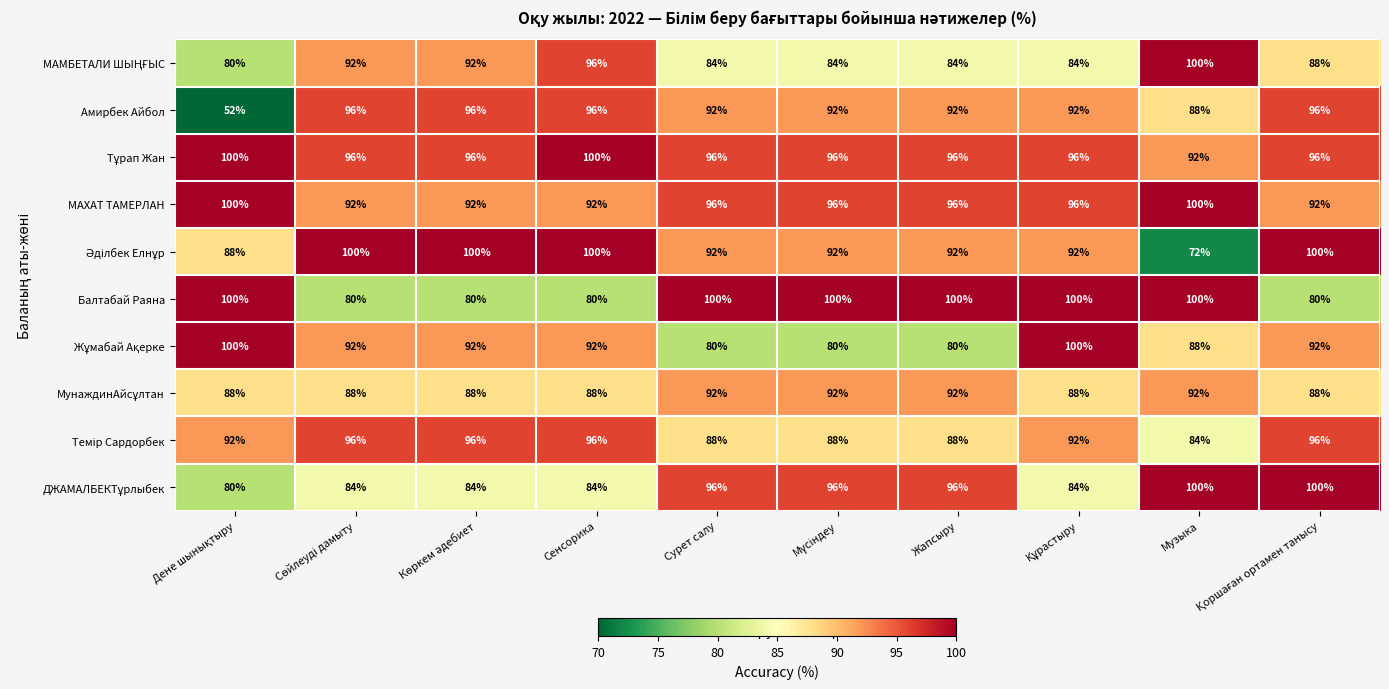

At how many categories does at least one series exceed 76?

10